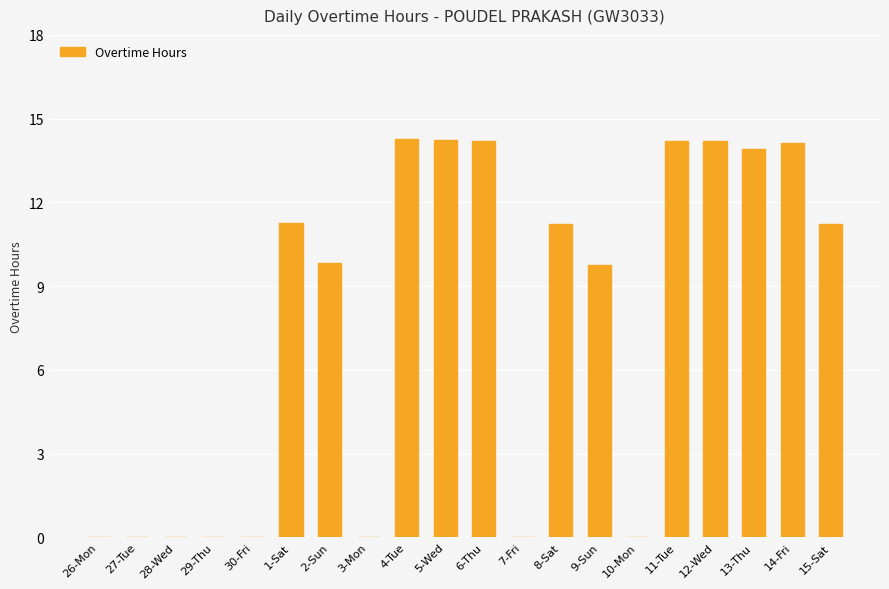

What is the change in value from 28-Wed to 11-Tue?

+14.2